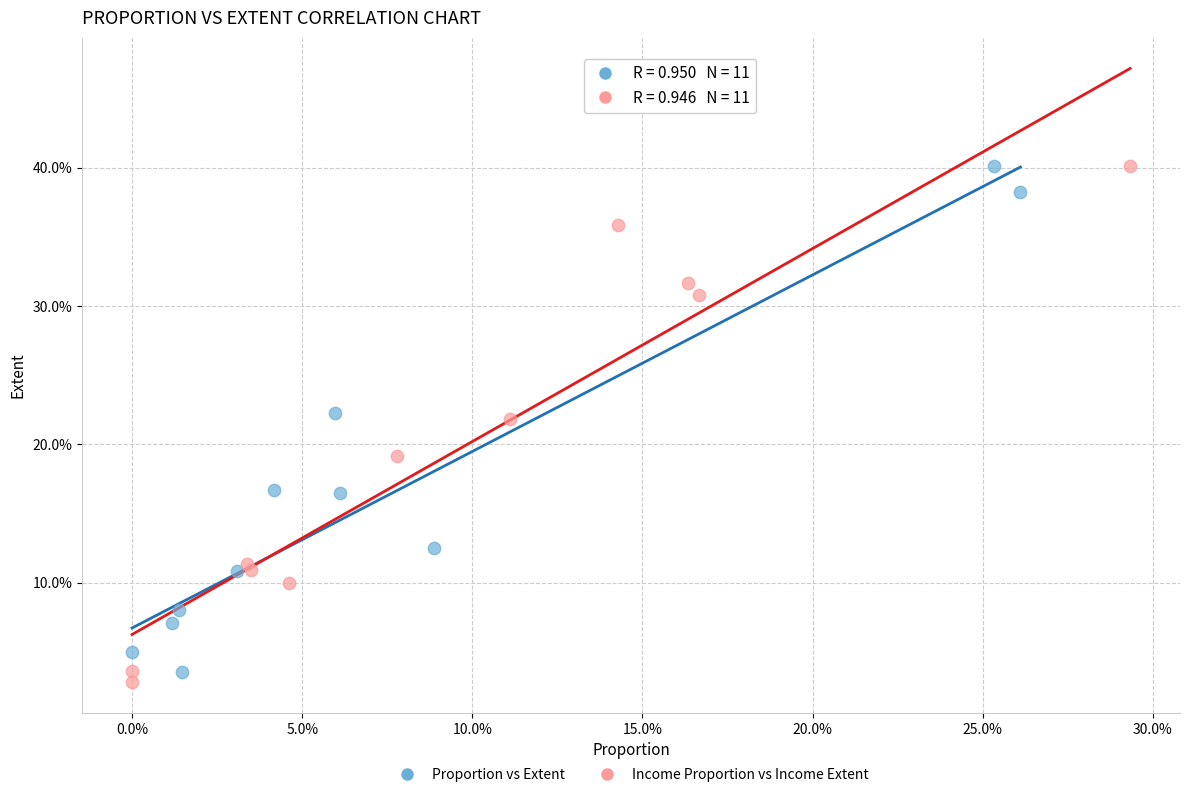

Which series has the widest spread of Y values?

Income Proportion vs Income Extent